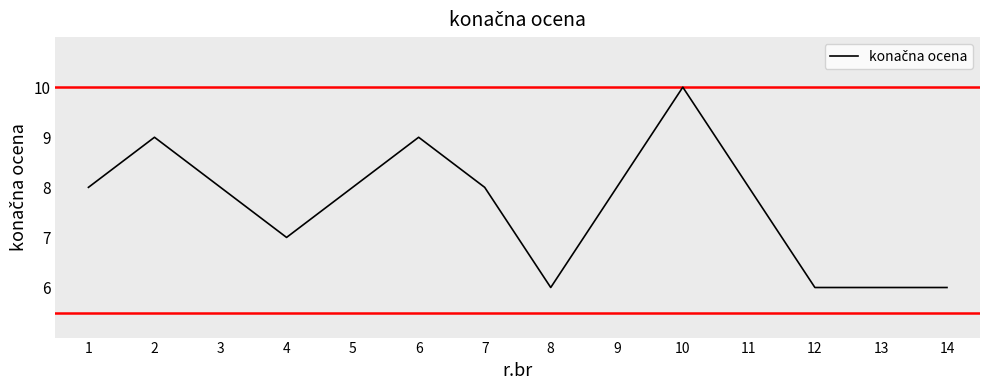

Where is the first local maximum?

2